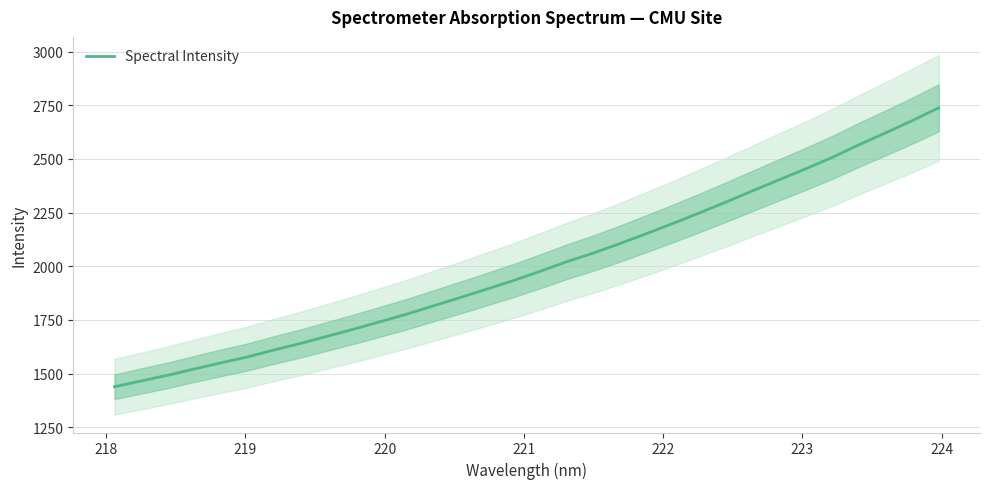

How many values are below 1976?

16